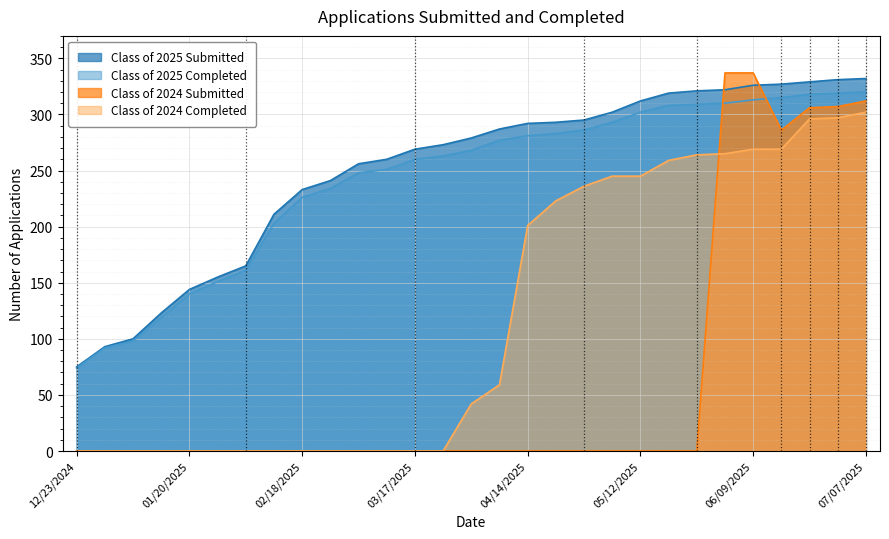

Reading left to right, extract all data points from this chart.

Class of 2025 Submitted: 12/23/2024=75	12/30/2024=93	01/06/2025=100	01/14/2025=123	01/20/2025=144	01/27/2025=155	02/03/2025=165	02/10/2025=211	02/18/2025=233	02/24/2025=241	03/03/2025=256	03/10/2025=260	03/17/2025=269	03/24/2025=273	03/31/2025=279	04/07/2025=287	04/14/2025=292	04/21/2025=293	04/28/2025=295	05/06/2025=302	05/12/2025=312	05/19/2025=319	05/26/2025=321	06/02/2025=322	06/09/2025=326	06/16/2025=327	06/21/2025=329	06/30/2025=331	07/07/2025=332
Class of 2025 Completed: 12/23/2024=74	12/30/2024=92	01/06/2025=98	01/14/2025=119	01/20/2025=140	01/27/2025=151	02/03/2025=161	02/10/2025=203	02/18/2025=226	02/24/2025=234	03/03/2025=248	03/10/2025=251	03/17/2025=260	03/24/2025=263	03/31/2025=268	04/07/2025=277	04/14/2025=281	04/21/2025=283	04/28/2025=286	05/06/2025=293	05/12/2025=302	05/19/2025=308	05/26/2025=309	06/02/2025=310	06/09/2025=313	06/16/2025=315	06/21/2025=318	06/30/2025=319	07/07/2025=320
Class of 2024 Submitted: 12/23/2024=0	12/30/2024=0	01/06/2025=0	01/14/2025=0	01/20/2025=0	01/27/2025=0	02/03/2025=0	02/10/2025=0	02/18/2025=0	02/24/2025=0	03/03/2025=0	03/10/2025=0	03/17/2025=0	03/24/2025=0	03/31/2025=0	04/07/2025=0	04/14/2025=0	04/21/2025=0	04/28/2025=0	05/06/2025=0	05/12/2025=0	05/19/2025=0	05/26/2025=0	06/02/2025=337	06/09/2025=337	06/16/2025=286	06/21/2025=306	06/30/2025=307	07/07/2025=312
Class of 2024 Completed: 12/23/2024=0	12/30/2024=0	01/06/2025=0	01/14/2025=0	01/20/2025=0	01/27/2025=0	02/03/2025=0	02/10/2025=0	02/18/2025=0	02/24/2025=0	03/03/2025=0	03/10/2025=0	03/17/2025=0	03/24/2025=0	03/31/2025=42	04/07/2025=59	04/14/2025=201	04/21/2025=223	04/28/2025=236	05/06/2025=245	05/12/2025=245	05/19/2025=259	05/26/2025=264	06/02/2025=265	06/09/2025=269	06/16/2025=269	06/21/2025=296	06/30/2025=297	07/07/2025=302